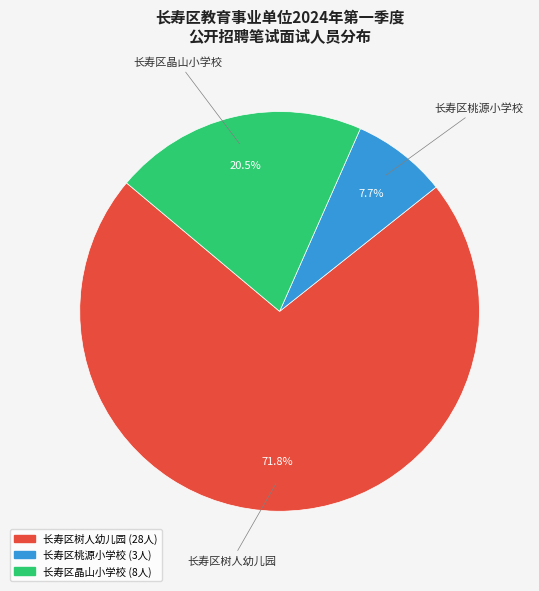

Which has a higher value, 长寿区晶山小学校 or 长寿区桃源小学校?

长寿区晶山小学校